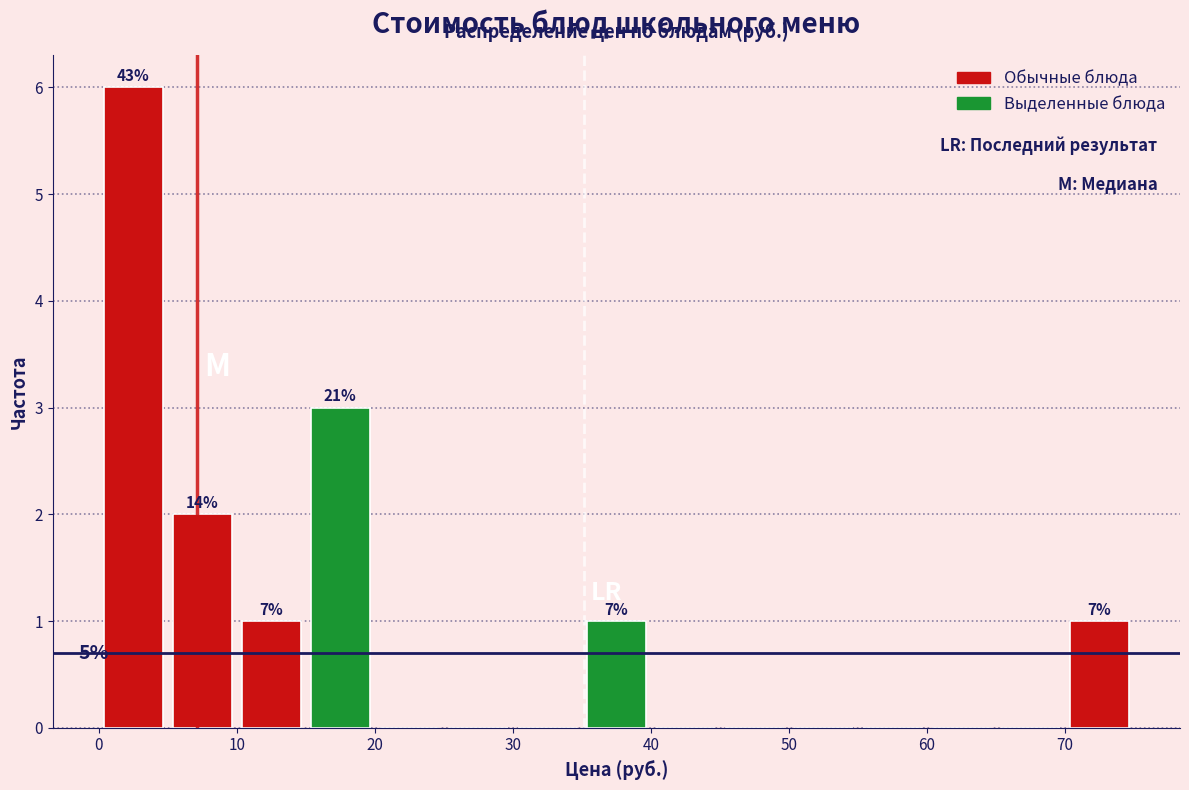

Which range on the x-axis has the tallest bar?

0 to 5